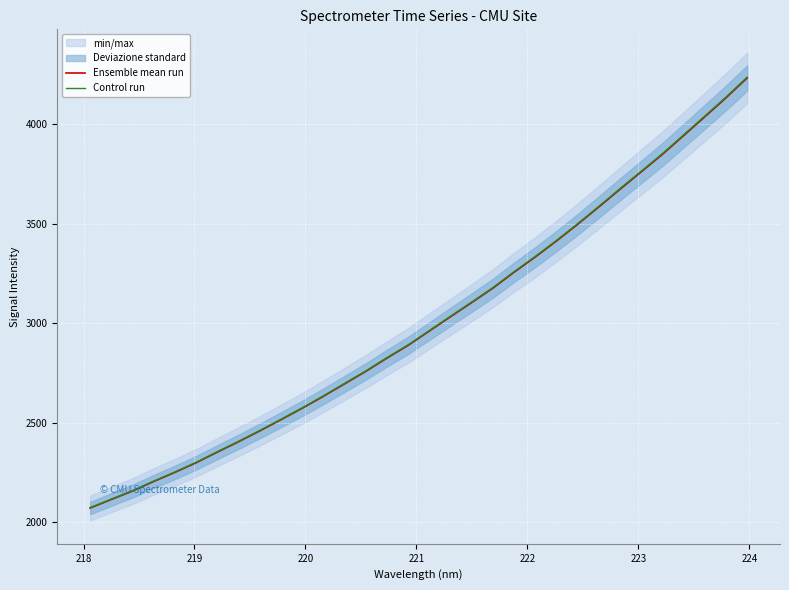

How many data points in Control run are above 2964?

16